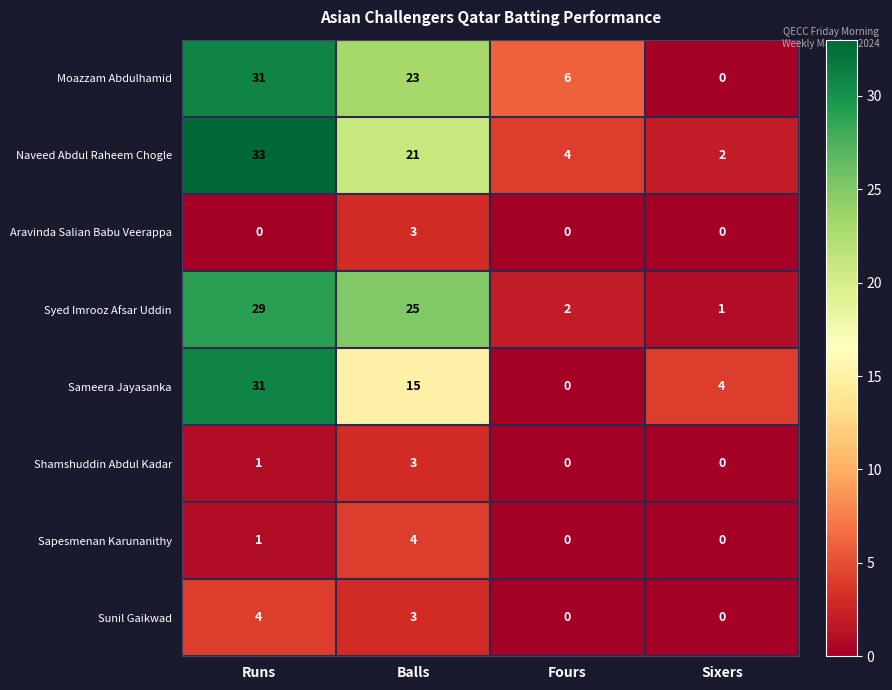

What is the spread (max minus min) of values at Balls?

22